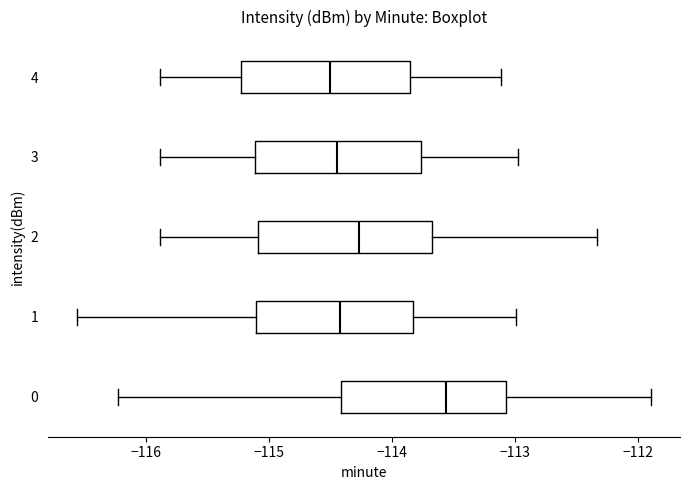

Reading bottom to top, transcribe this box plot: for each box, give where its median line is, the range the box spans, and where its two whiskers end, as read against the x-axis. The values are not printed on the chart, so give them approximately, as read against the axis.

0: median -113.6, box -114.4 to -113.1, whiskers -116.2 to -111.9
1: median -114.4, box -115.1 to -113.8, whiskers -116.6 to -113.0
2: median -114.3, box -115.1 to -113.7, whiskers -115.9 to -112.3
3: median -114.4, box -115.1 to -113.8, whiskers -115.9 to -113.0
4: median -114.5, box -115.2 to -113.9, whiskers -115.9 to -113.1